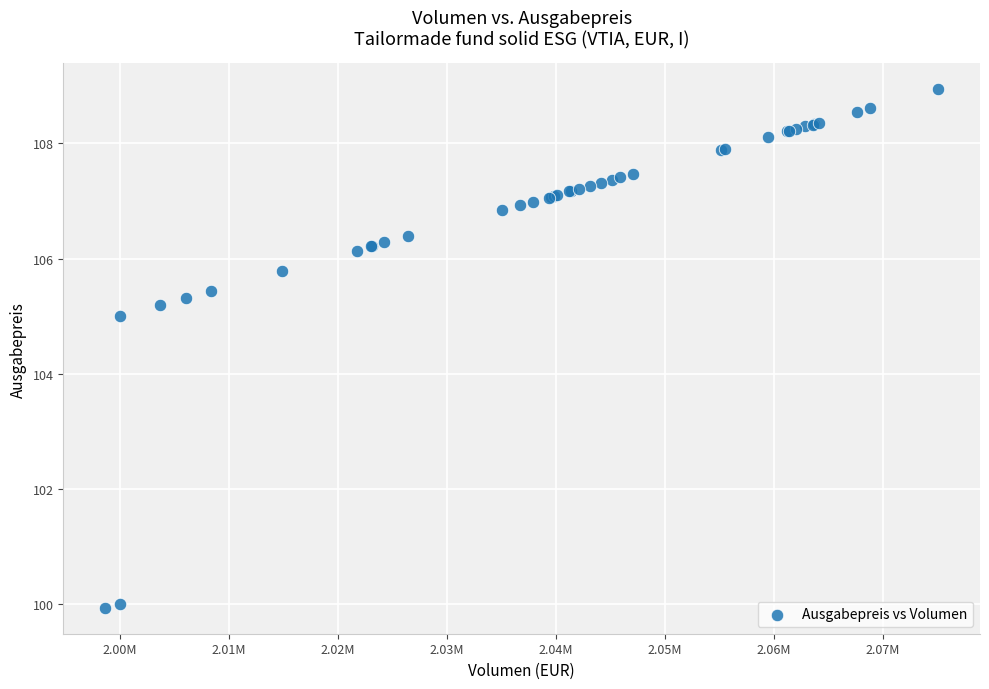

What Y value in the scatter plot is closest to 104?

105.0